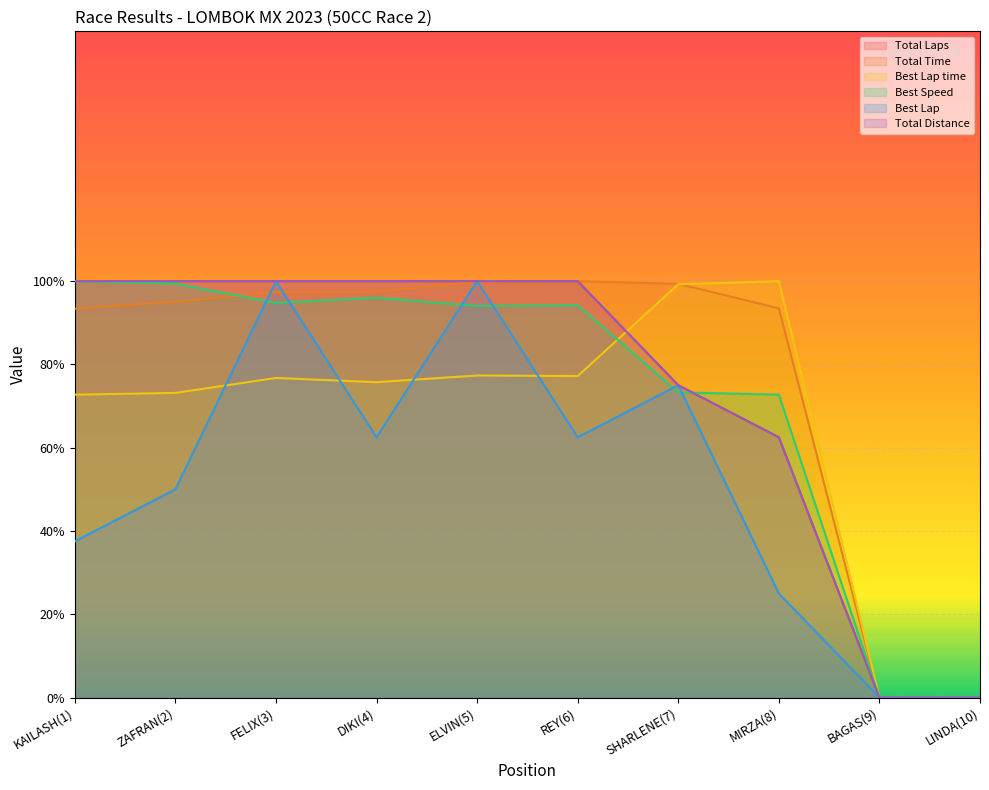

What is the difference between the Best Lap values at REY(6) and LINDA(10)?

62.5